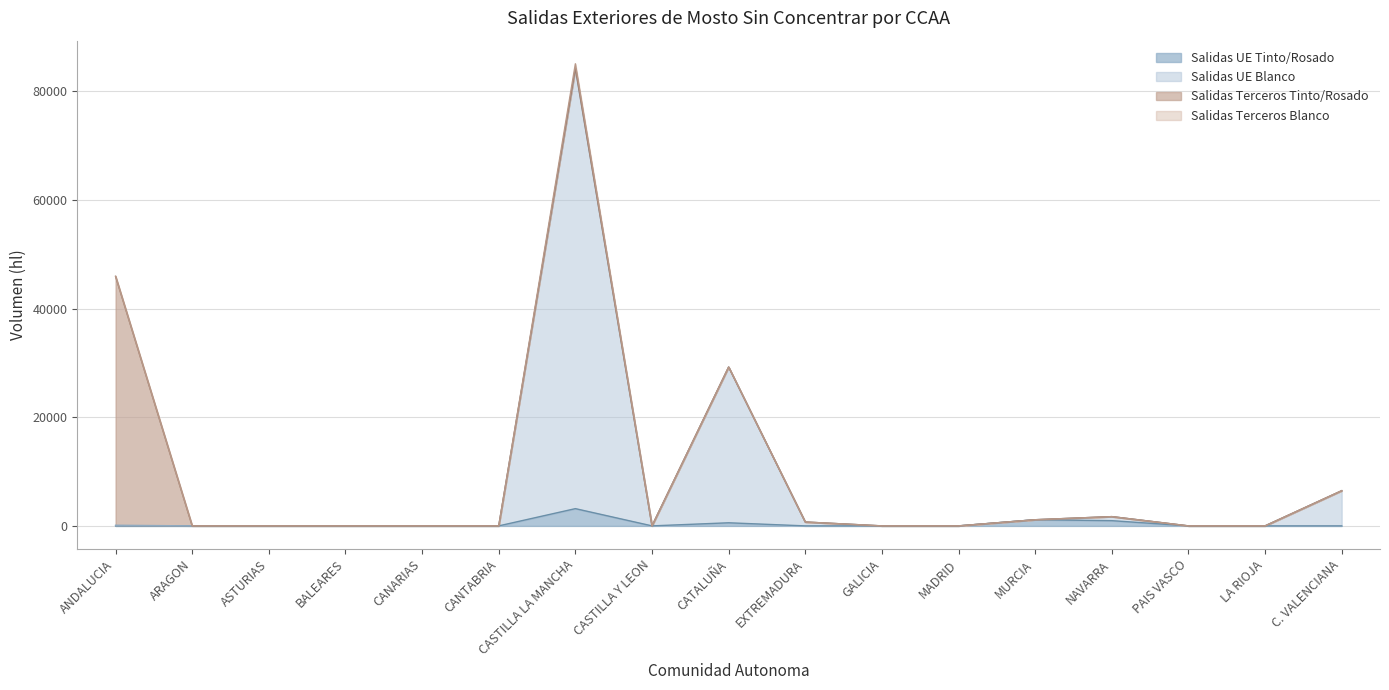

The value of Salidas UE Tinto/Rosado at CATALUÑA is 878. True or false?

False